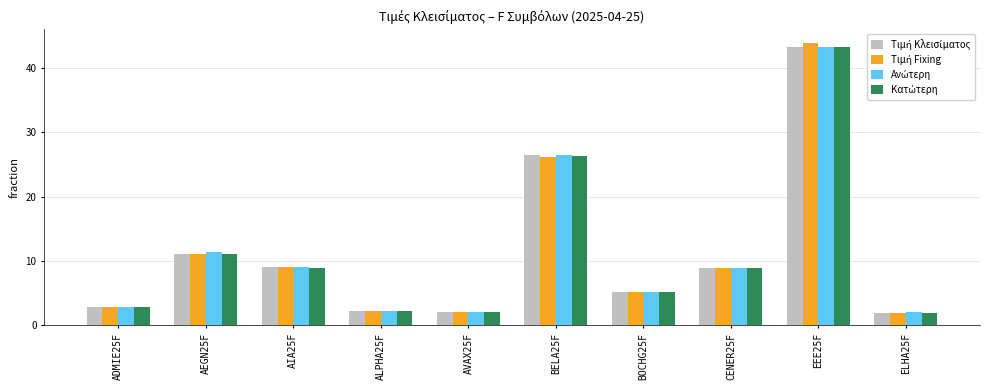

At which category is the sum across all series the highest?

EEE25F